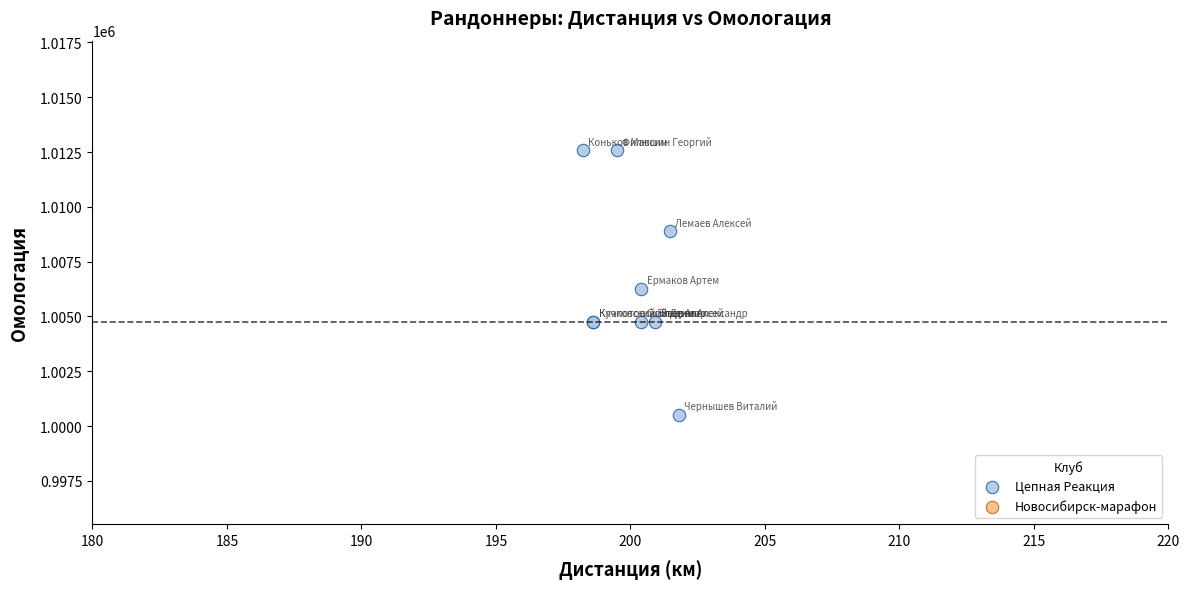

What Y value in the scatter plot is closest to 1006552?

1006261